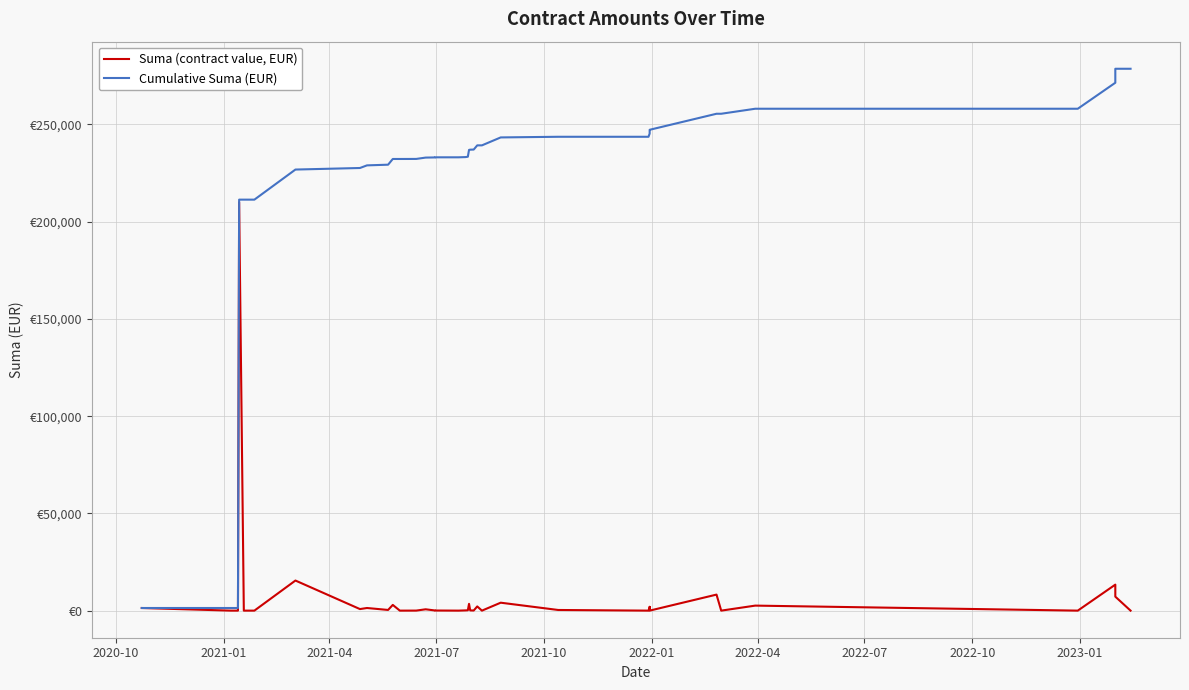

What is the value of the Cumulative Suma (EUR) point at the 37th from the left?

258097.0